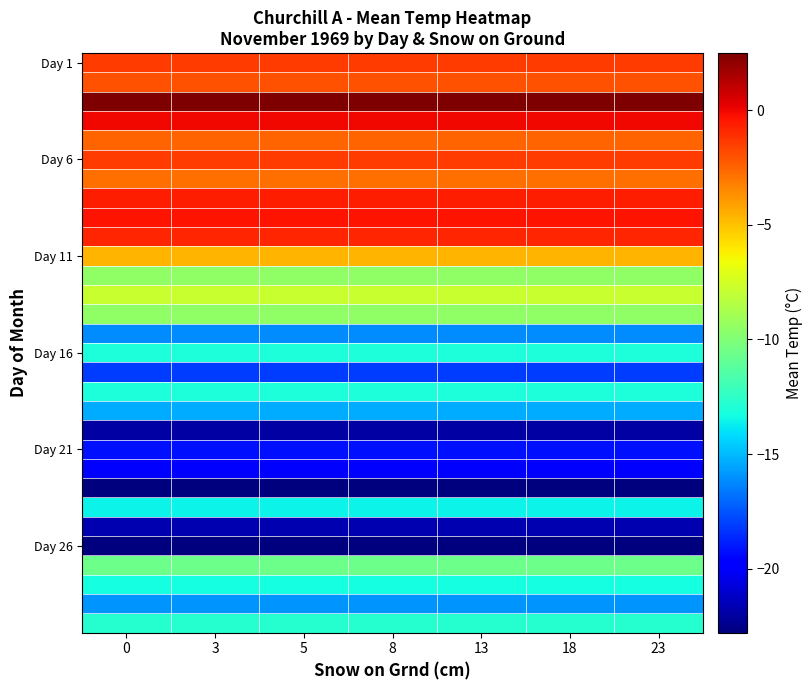

Between 0 and 8, which series saw the biggest shift?

row_0